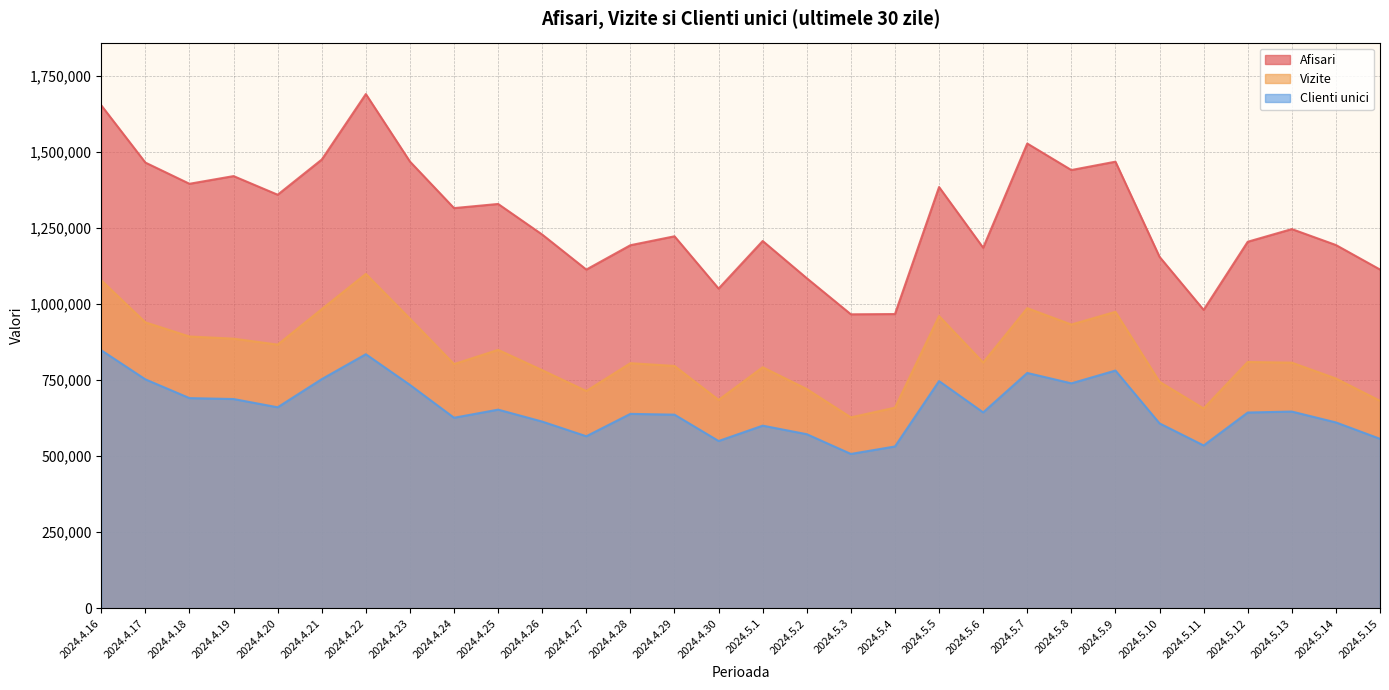

In Clienti unici, how many points are higher than both neighbors (excluding endpoints)?

8